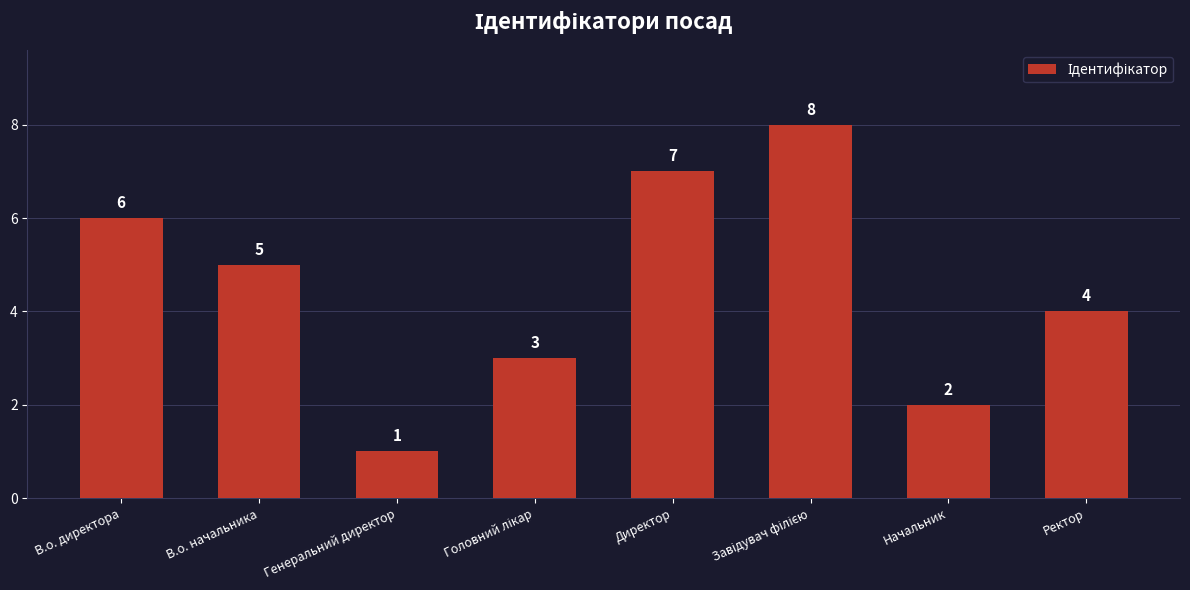

What is the label of the 8th bar from the left?

Ректор